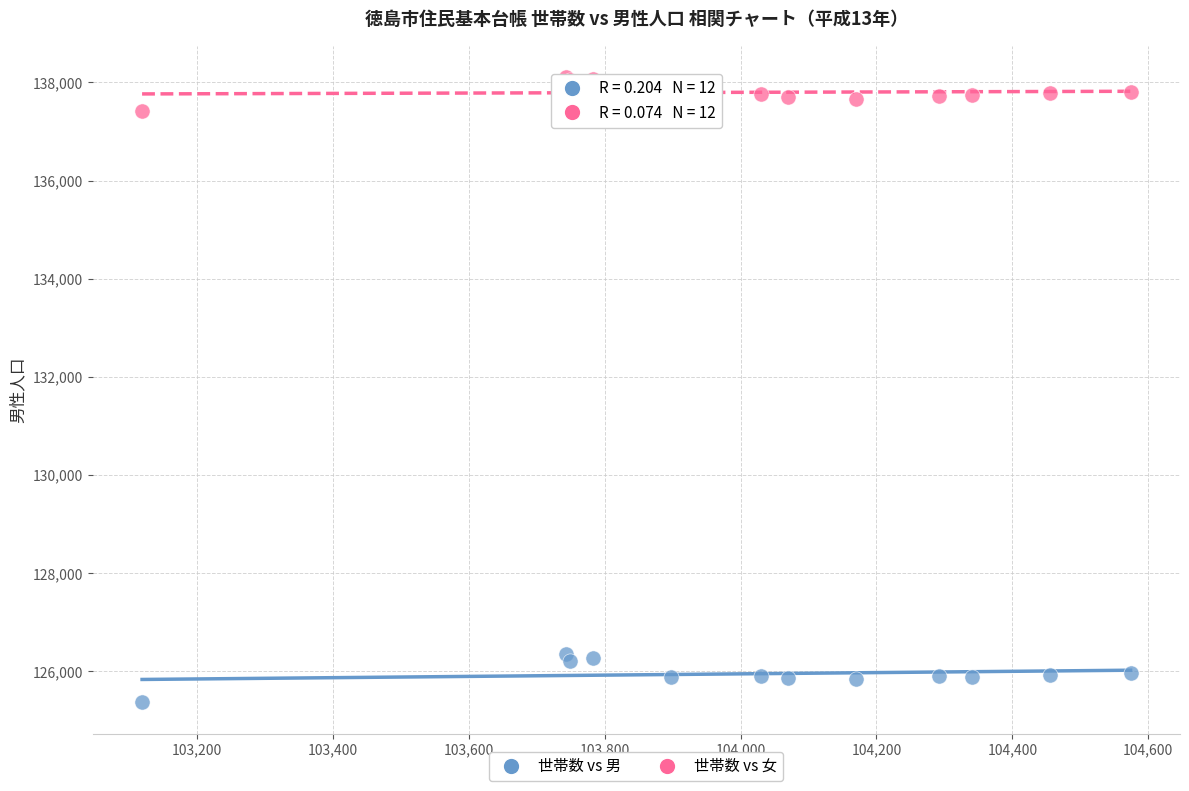

Which series reaches the minimum Y coordinate?

世帯数 vs 男